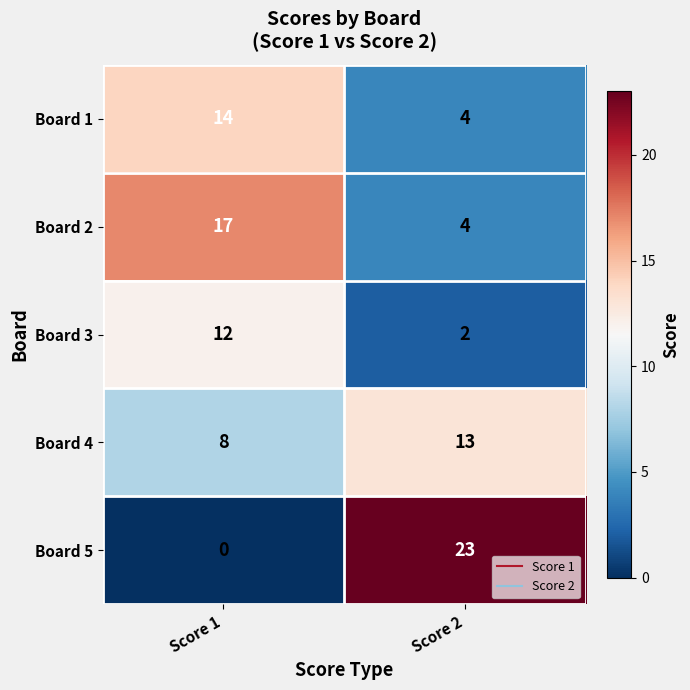

The value of Board 5 at Score 1 is 0. True or false?

True